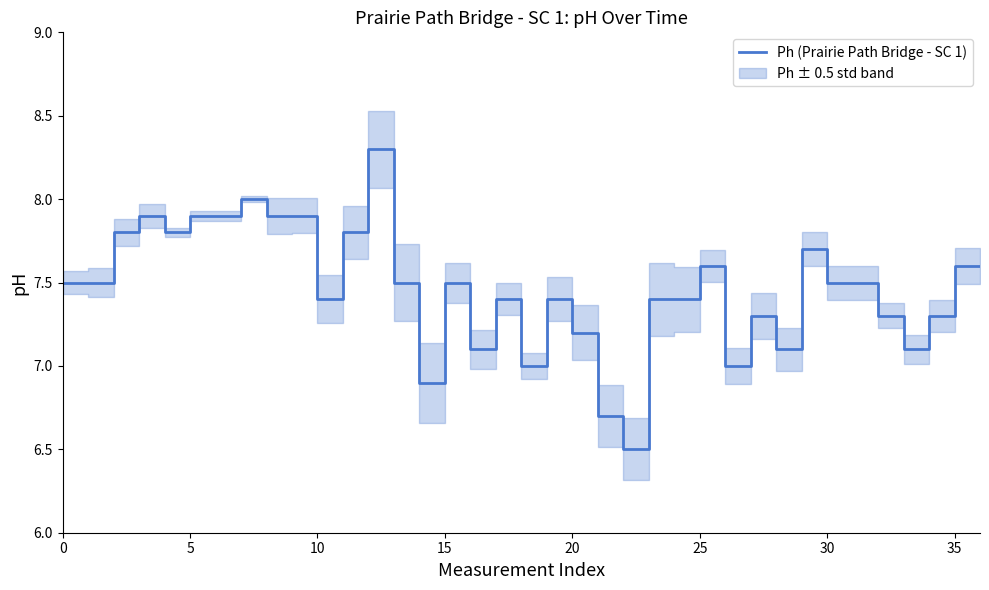

Is it true that the value at 35 is 1.8?

False